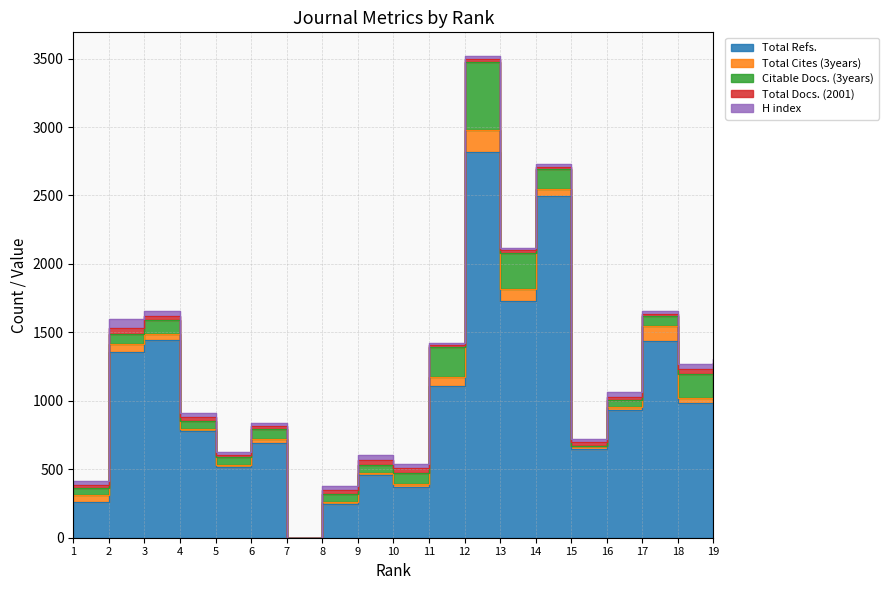

How many lines are shown in the chart?

5